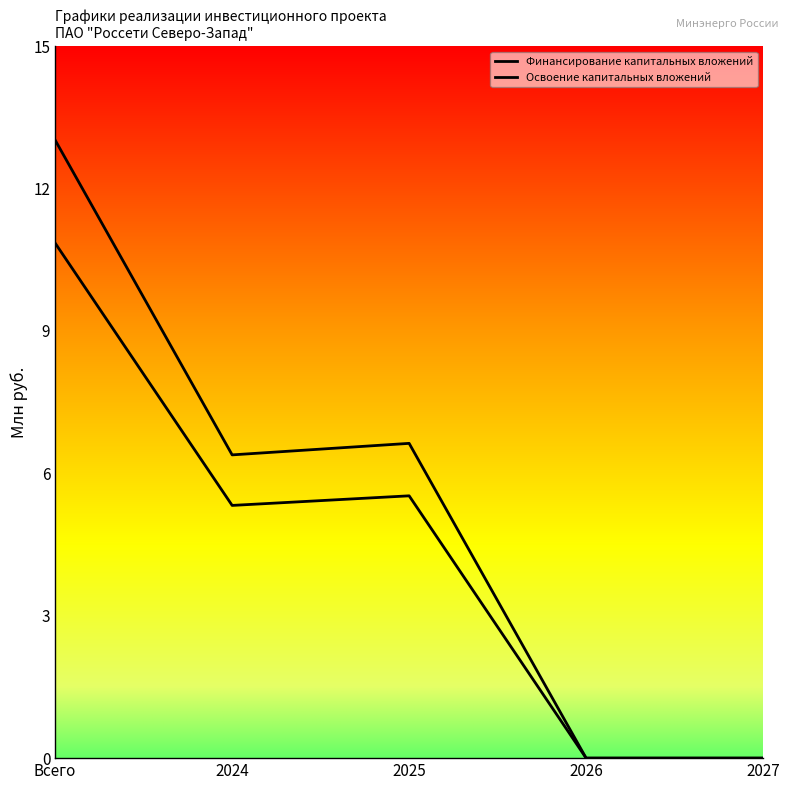

How many values in the Освоение капитальных вложений series are below 5?

2